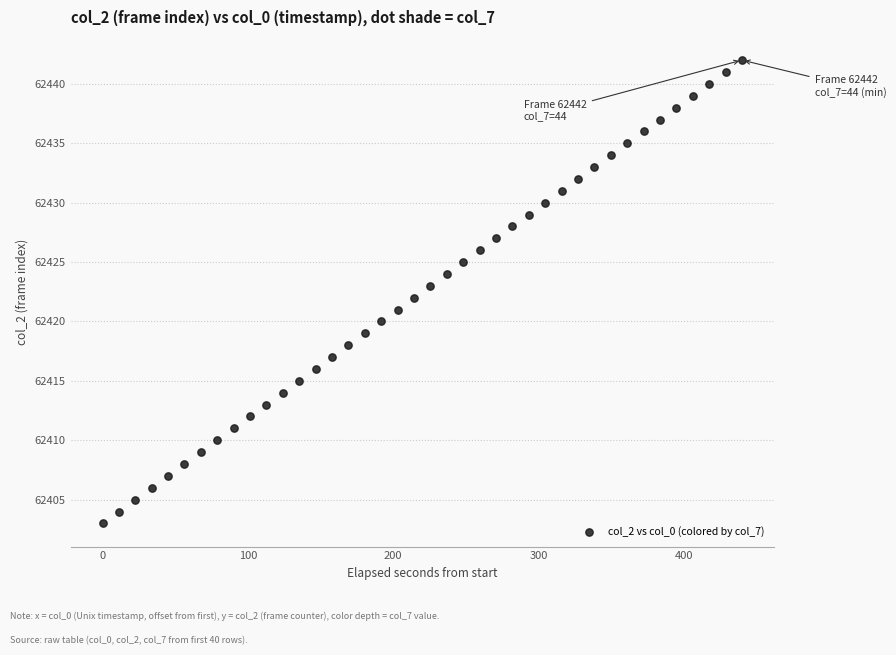

What is the range of Y values (max minus min)?

39